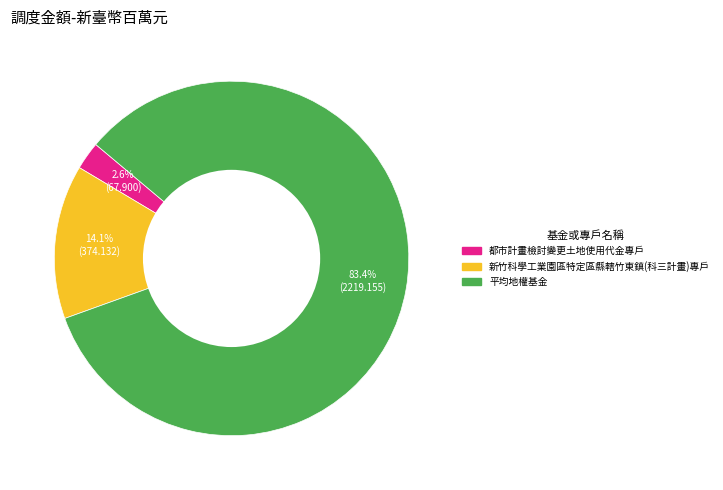

What percentage is NOT represented by 都市計畫檢討變更土地使用代金專戶?

97.4%